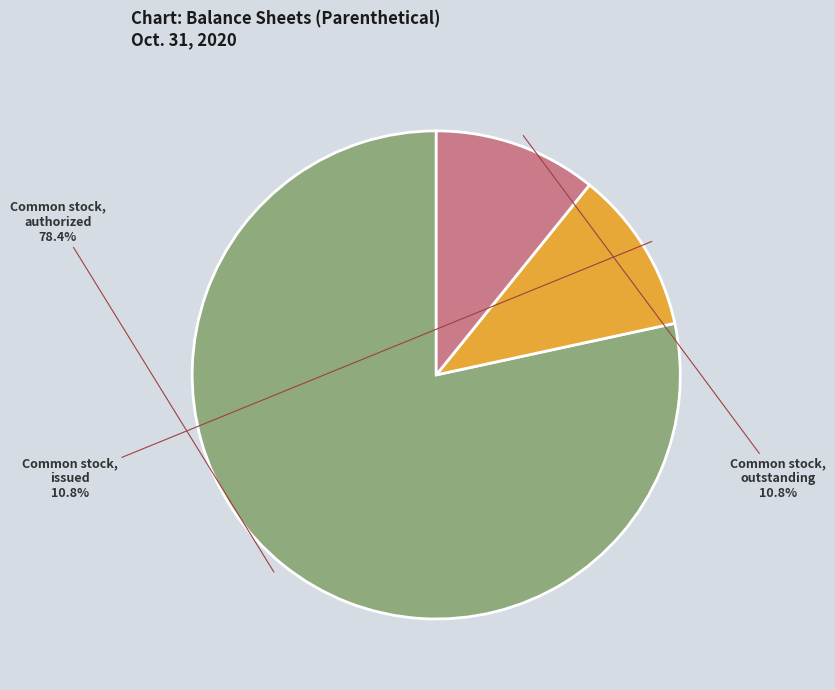

How many segments does this pie chart have?

3